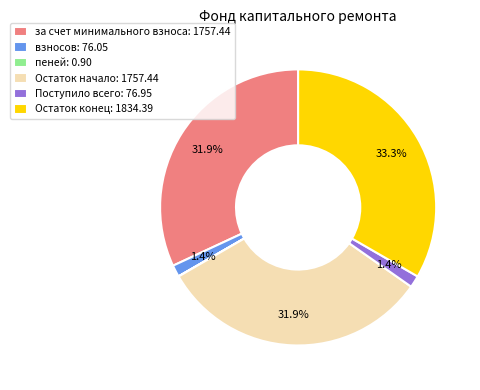

What is the largest slice in the pie chart?

Остаток конец: 1834.39